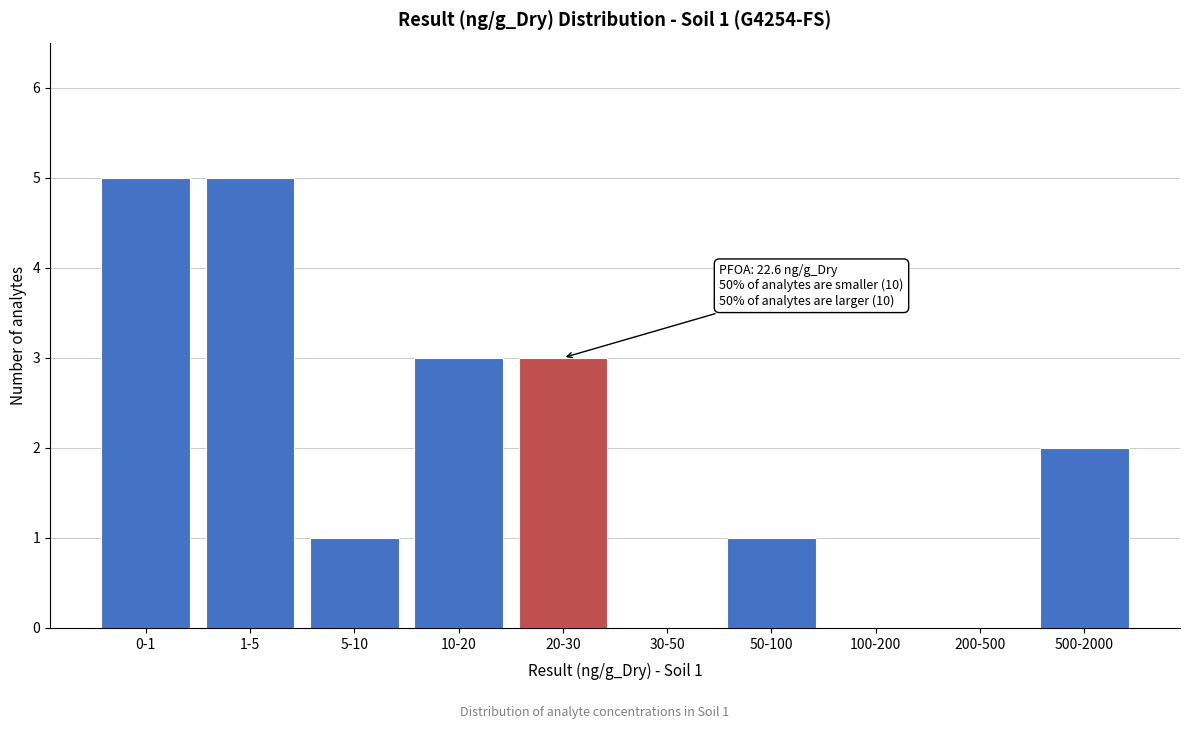

Reading left to right, extract all data points from this chart.

0-1=5	1-5=5	5-10=1	10-20=3	20-30=3	30-50=0	50-100=1	100-200=0	200-500=0	500-2000=2